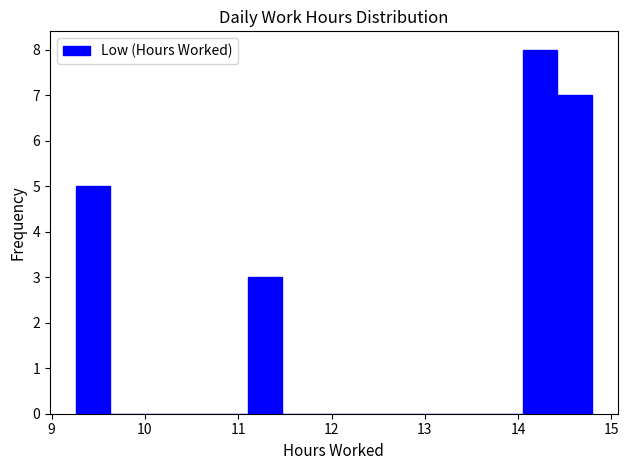

Read against the x-axis, roughly where is the centre of the tallest bar?

14.2